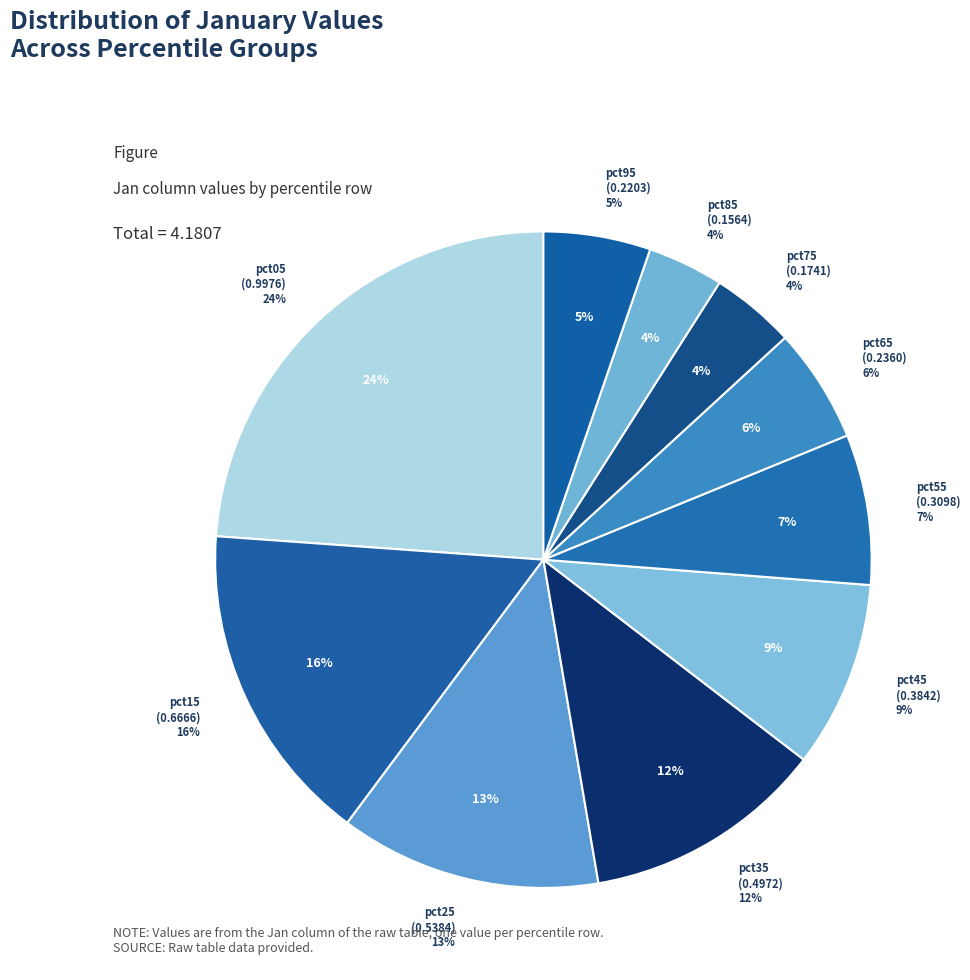

To the nearest percent, what is the difference between the pct05 and pct65 slice percentages?

18%